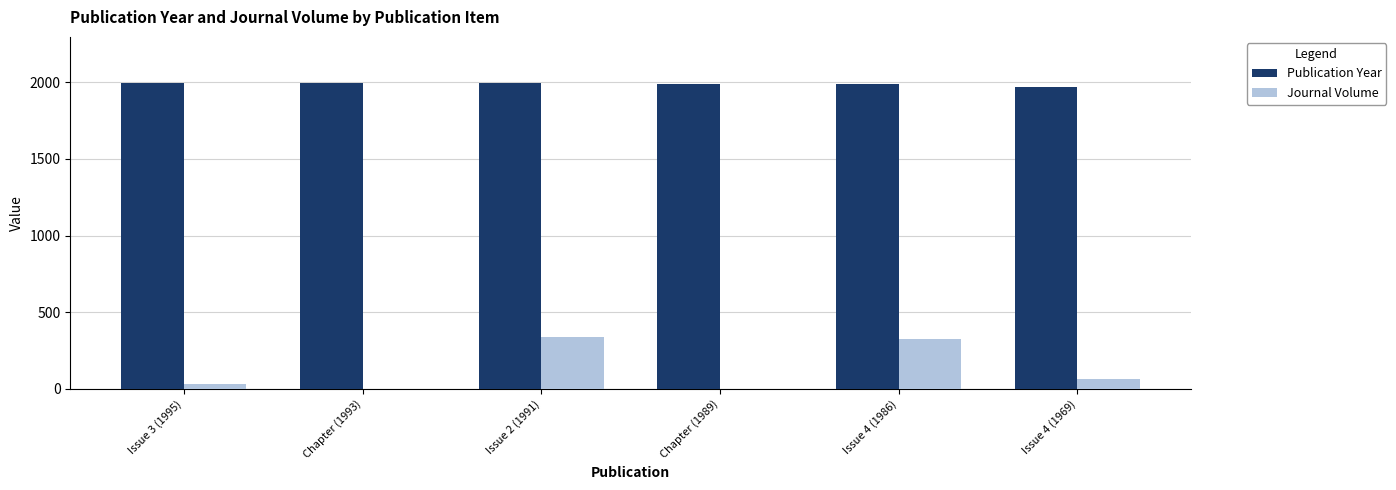

What is the sum of all Journal Volume values?

761